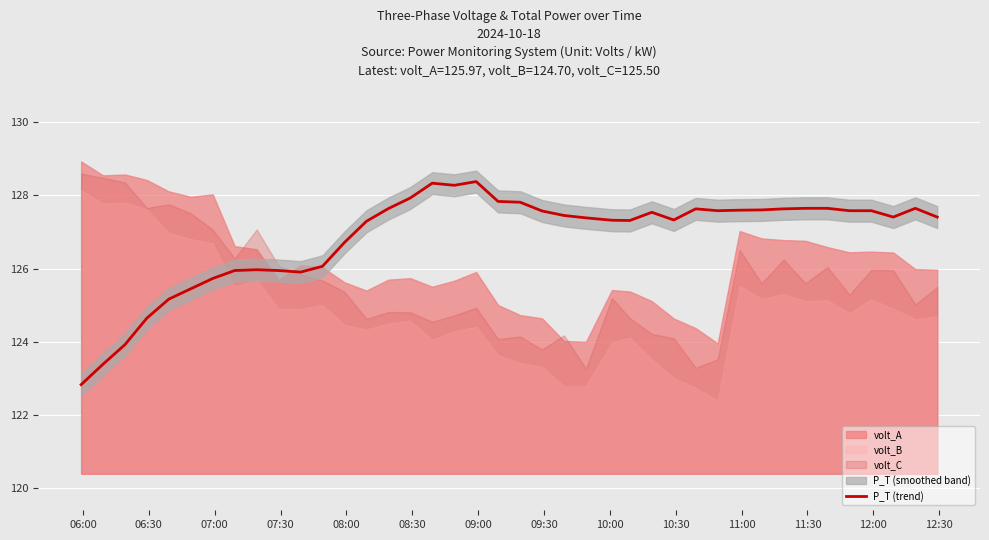

What is the minimum value for P_T (trend)?

122.8